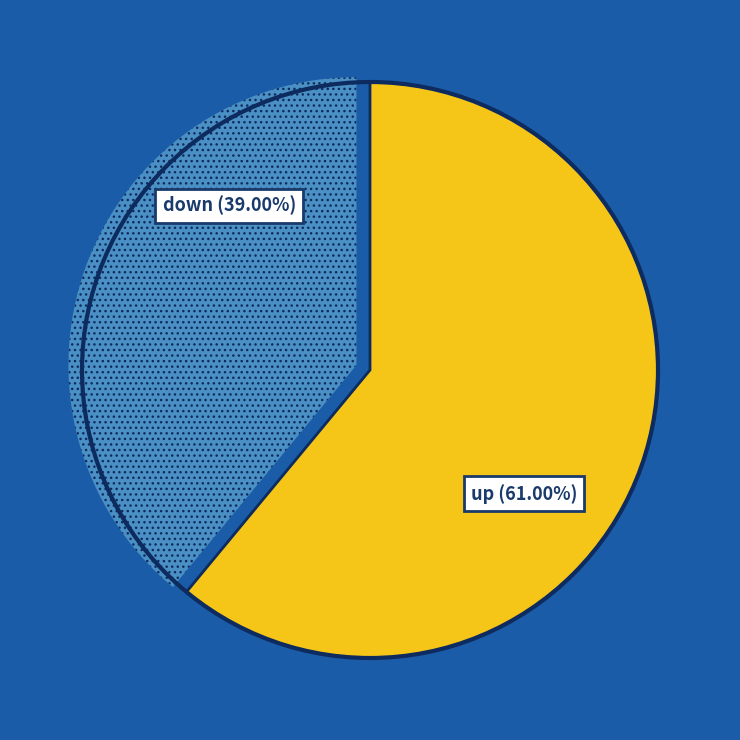

How many segments does this pie chart have?

2